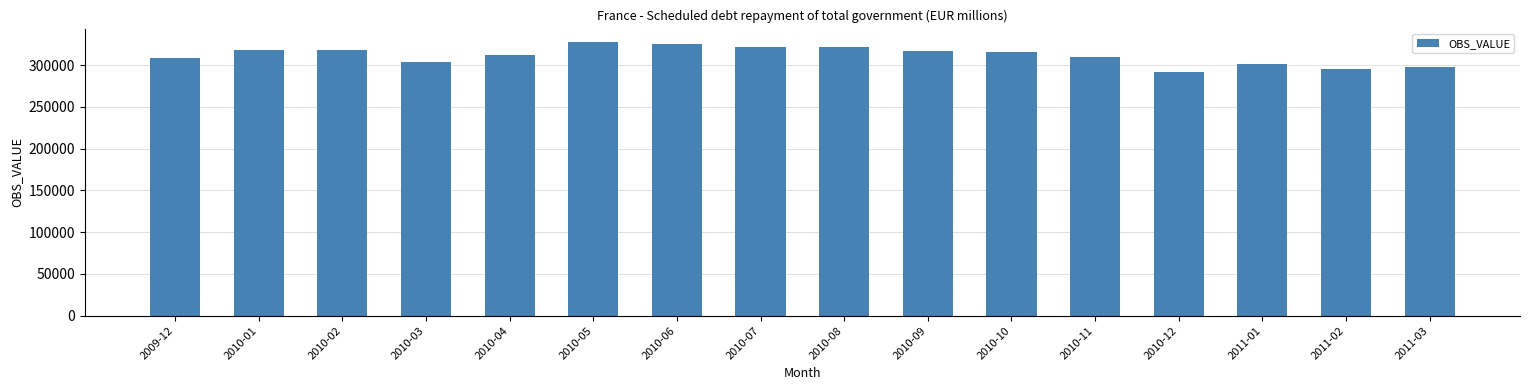

What is the difference between the maximum and minimum values?

35112.9